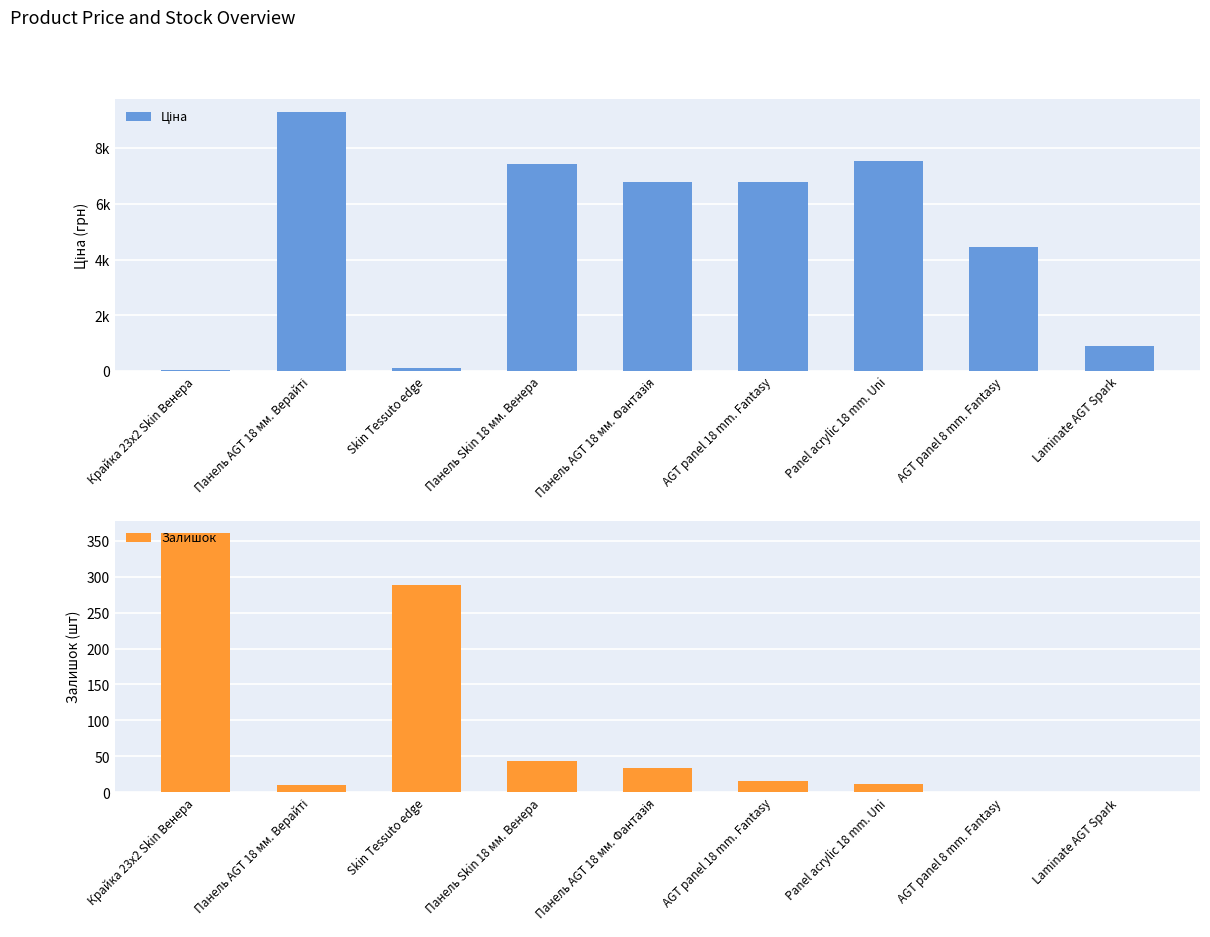

List the labels in order of Ціна value, smallest first.

Крайка 23x2 Skin Венера, Skin Tessuto edge, Laminate AGT Spark, AGT panel 8 mm. Fantasy, Панель AGT 18 мм. Фантазія, AGT panel 18 mm. Fantasy, Панель Skin 18 мм. Венера, Panel acrylic 18 mm. Uni, Панель AGT 18 мм. Верайті